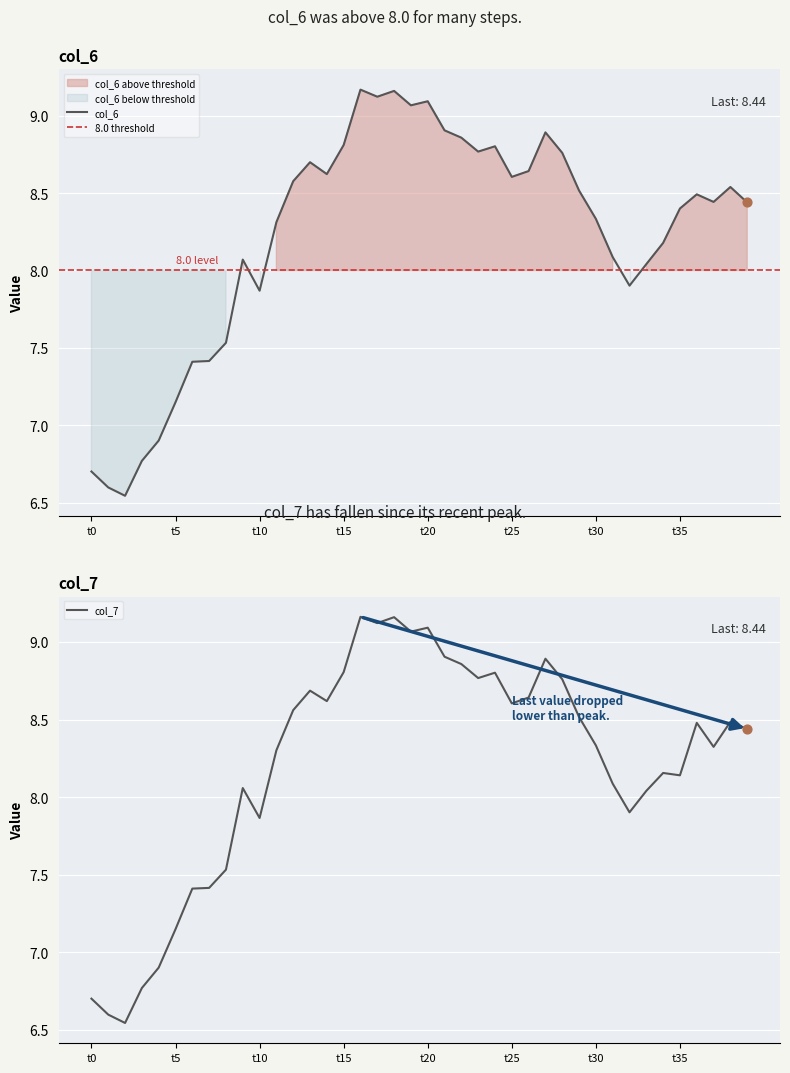

At how many categories does at least one series exceed 6?

40